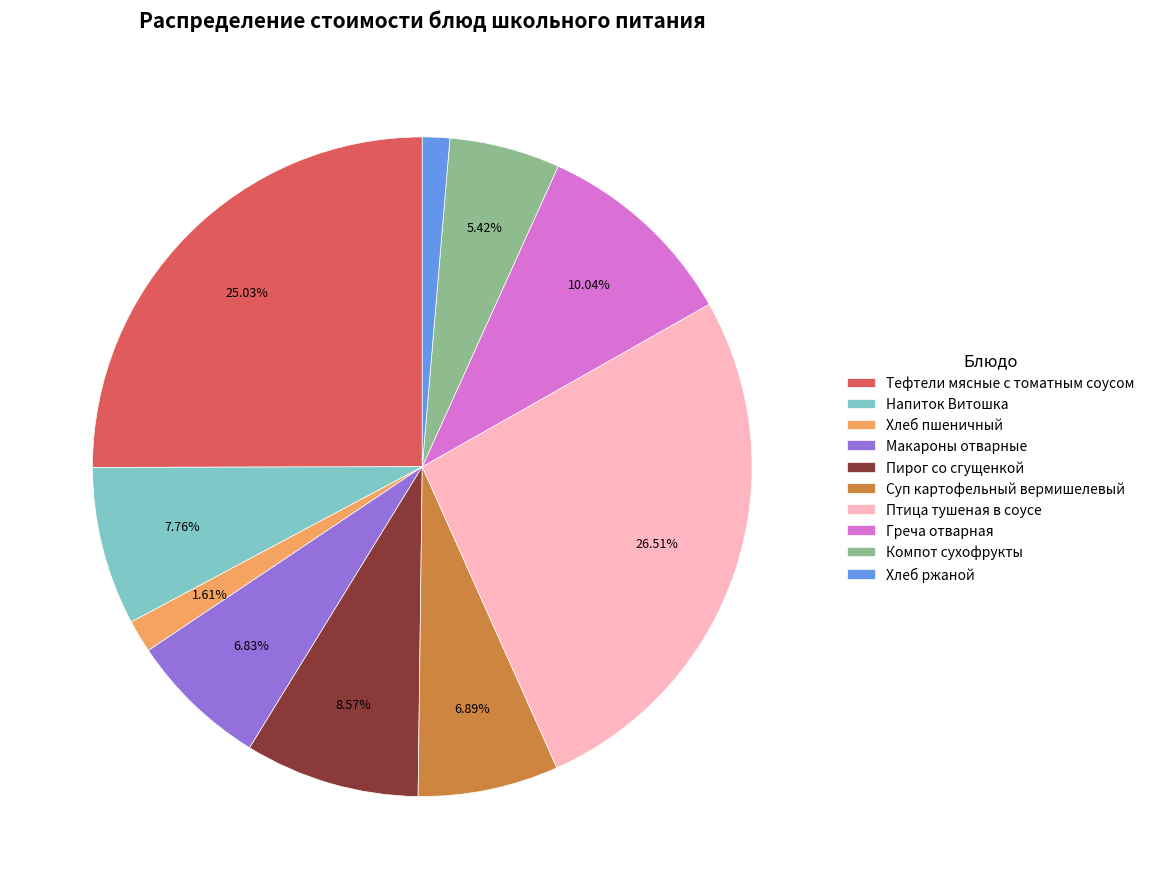

To the nearest percent, what percentage of the pie is Макароны отварные?

7%